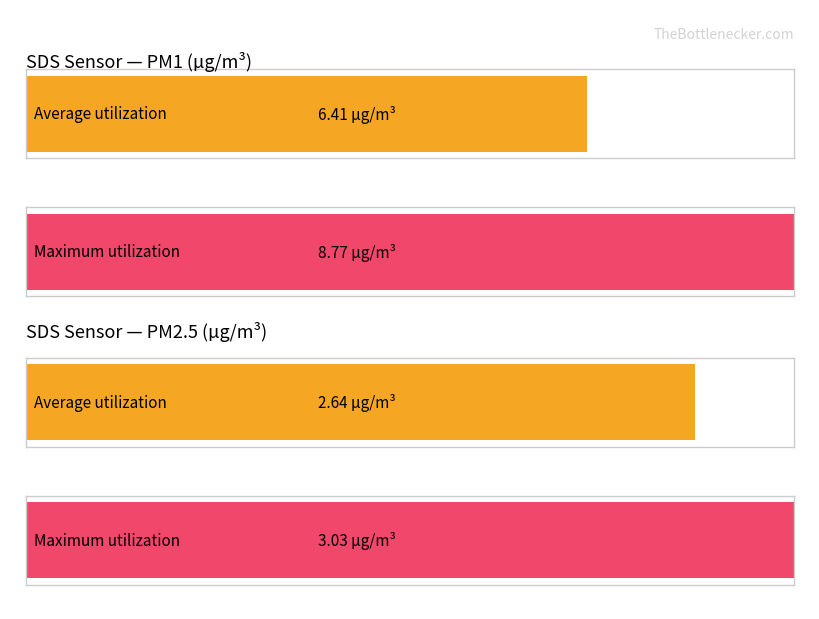

Which series has the largest range (max minus min)?

SDS_P1